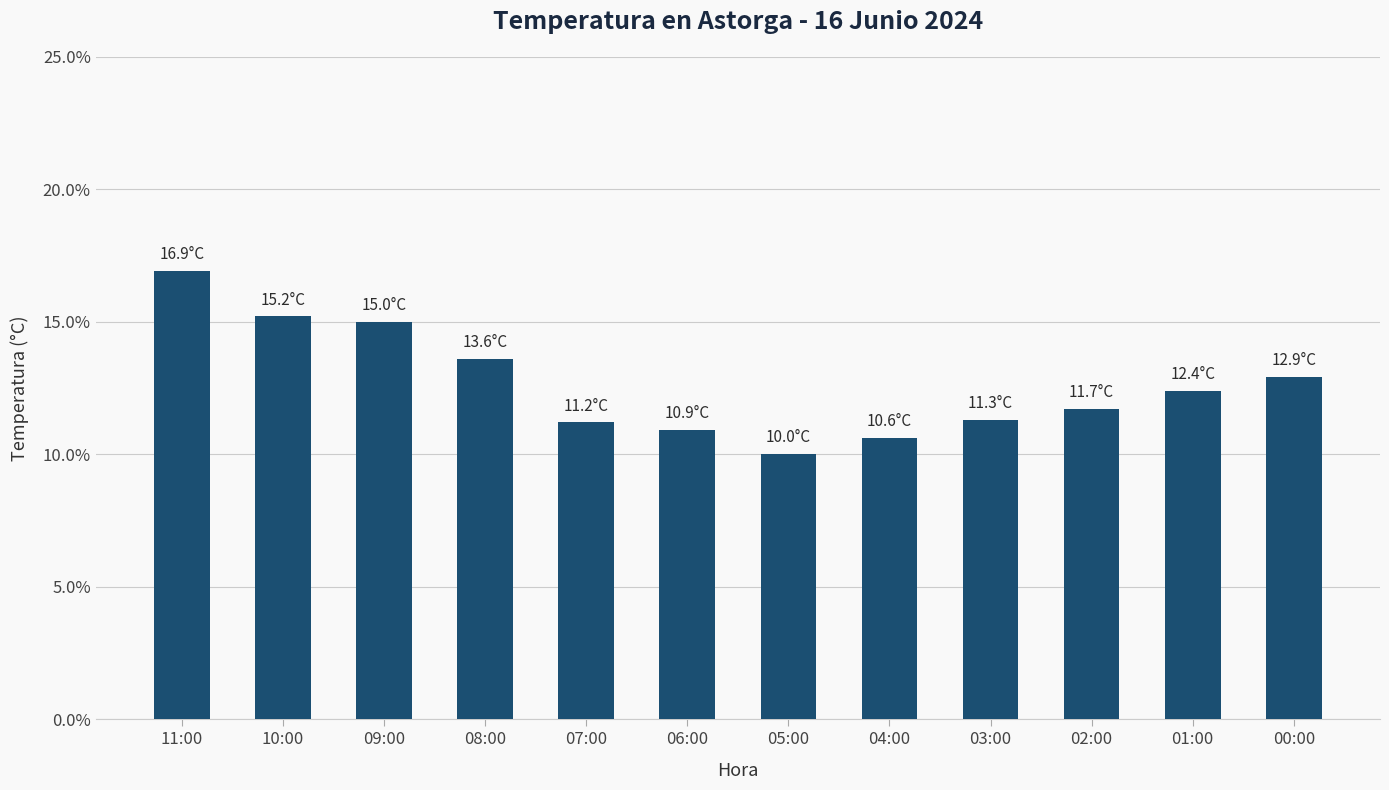

The value at 04:00 is 17.1. True or false?

False